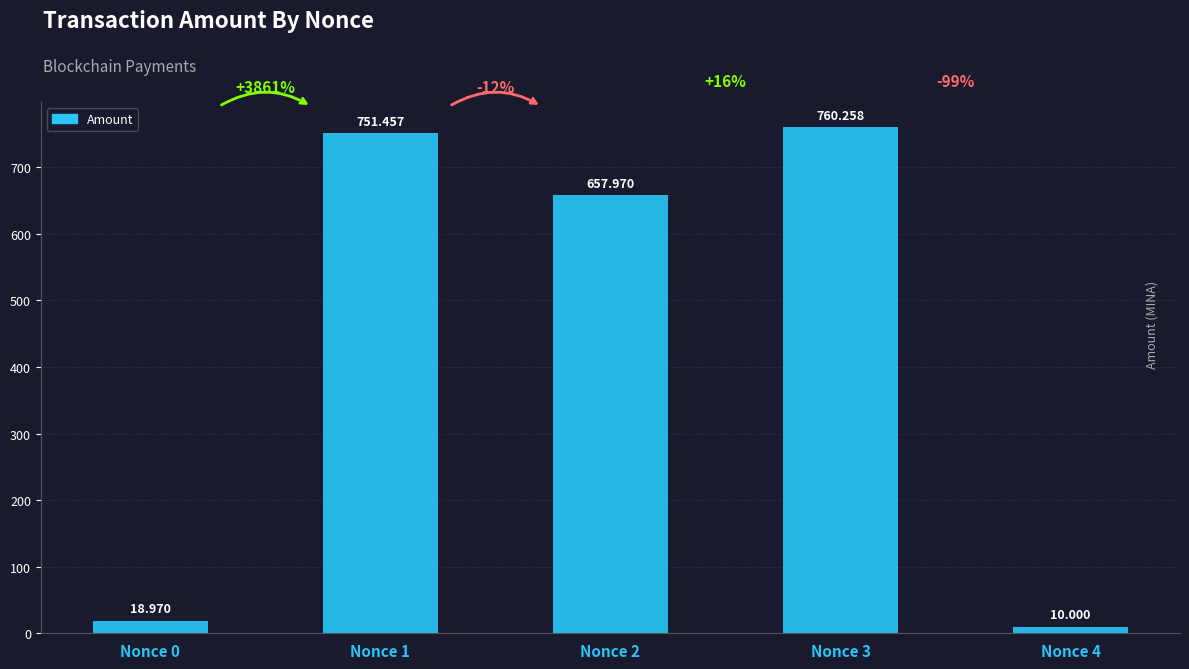

What is the sum of the values at Nonce 0 and Nonce 1?

770.4